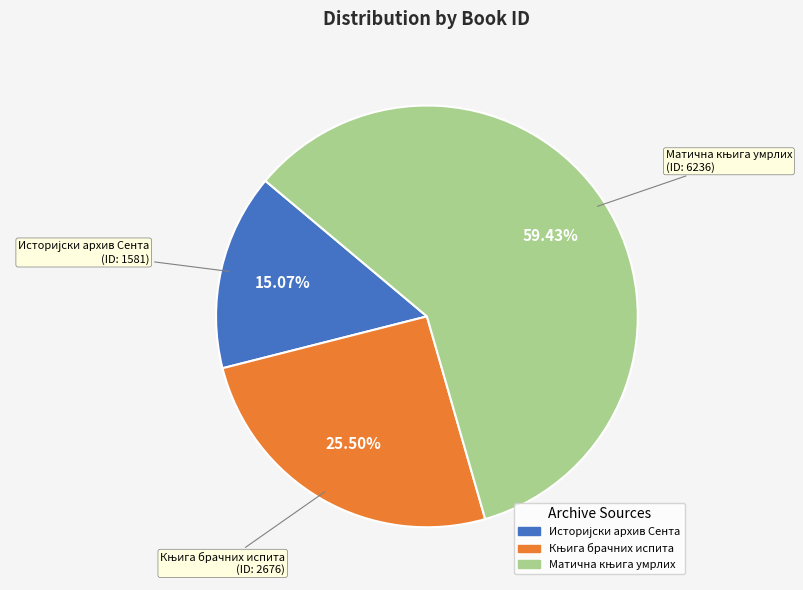

Does any single category account for the majority?

Yes